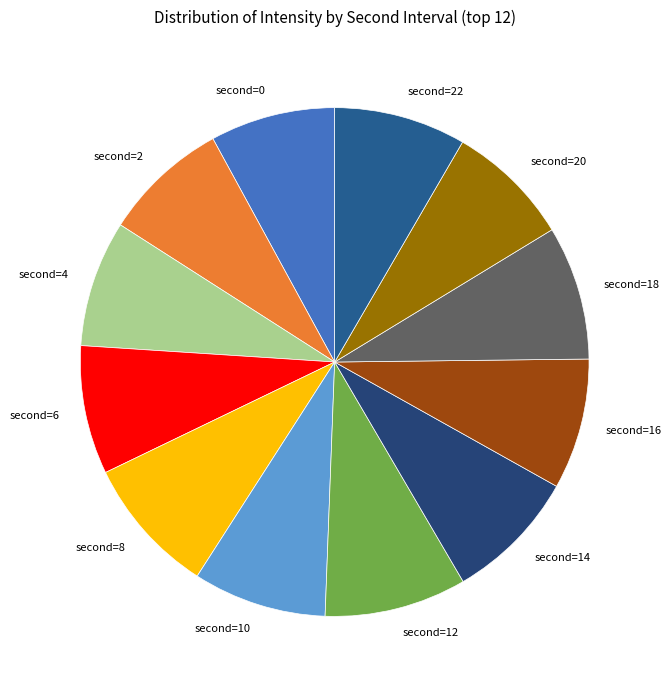

Does any single category account for the majority?

No